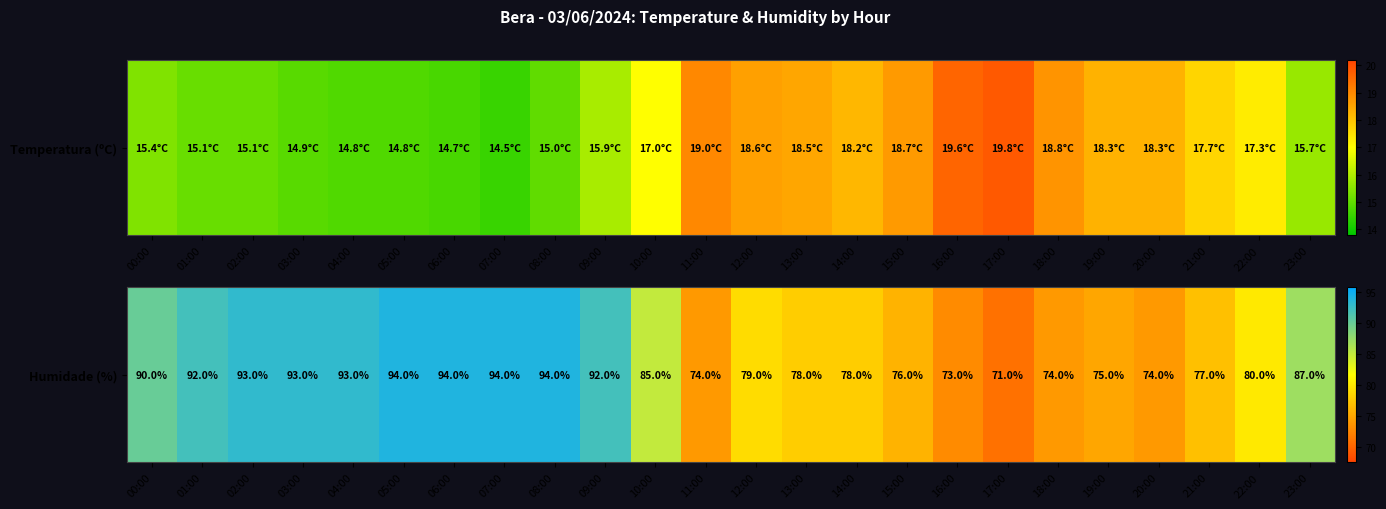

The chart shows a value of 150 at 00:00. True or false?

False